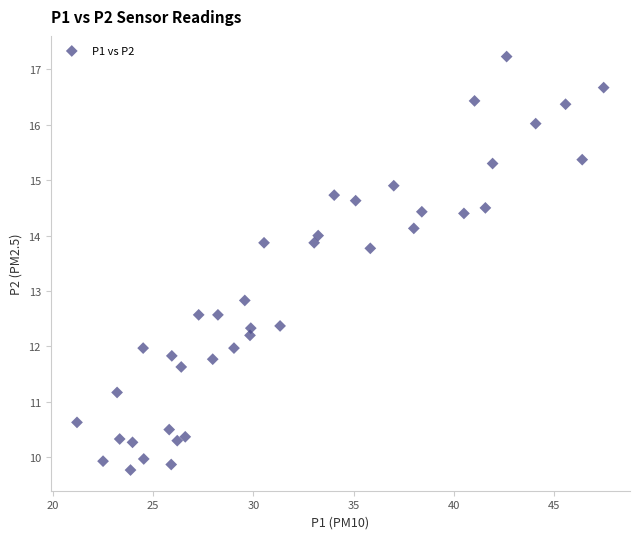

What Y value in the scatter plot is closest to 13?

12.8